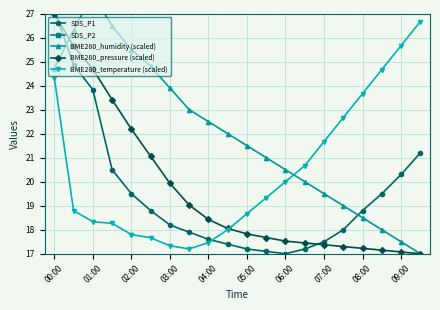

Does the chart display data point markers on the line(s)?

Yes